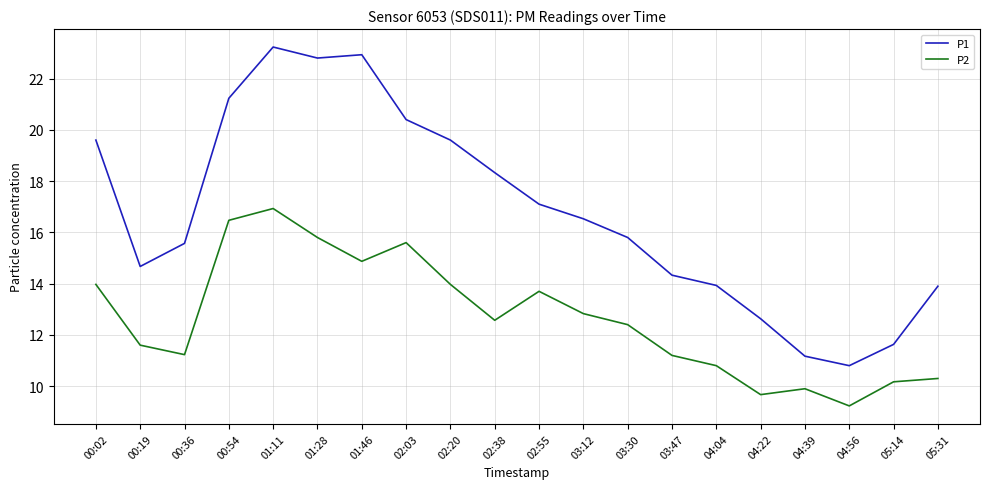

True or false: P1 has a value of 23.8 at 05:31.

False